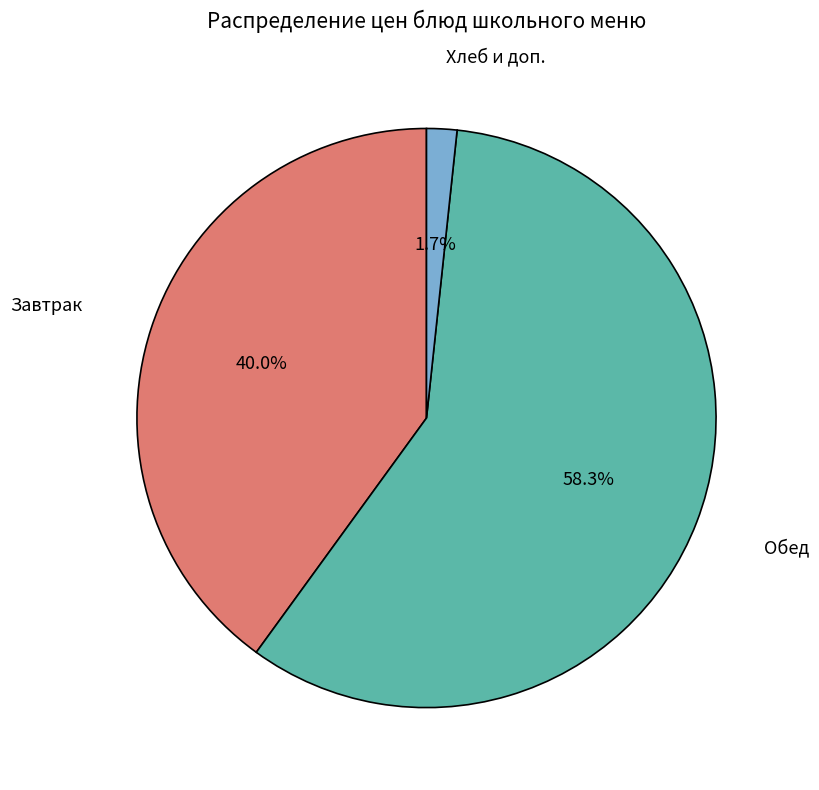

Rank the categories by value from highest to lowest.

Обед, Завтрак, Хлеб и доп.